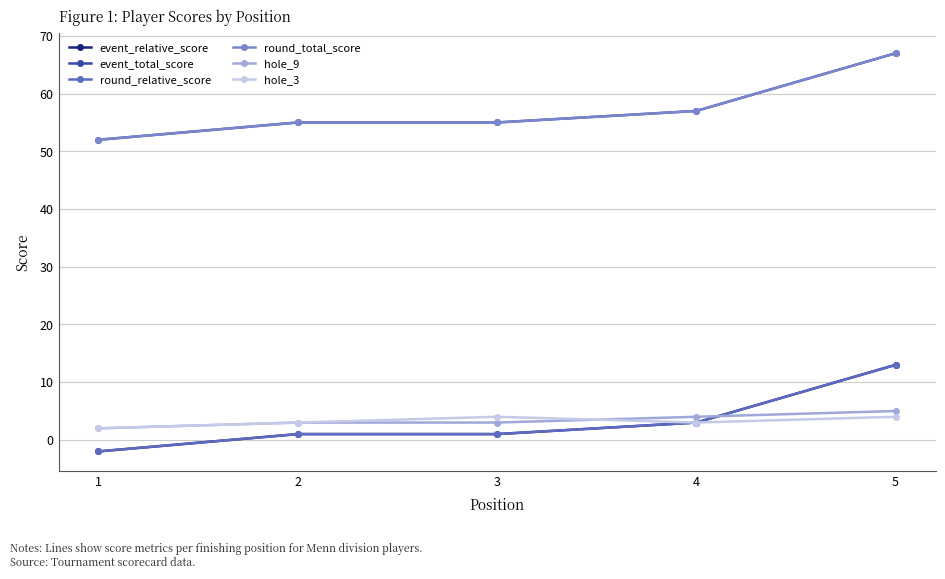

Reading left to right, list all the values displayed in this chart.

event_relative_score: 1=-2	2=1	3=1	4=3	5=13
event_total_score: 1=52	2=55	3=55	4=57	5=67
round_relative_score: 1=-2	2=1	3=1	4=3	5=13
round_total_score: 1=52	2=55	3=55	4=57	5=67
hole_9: 1=2	2=3	3=3	4=4	5=5
hole_3: 1=2	2=3	3=4	4=3	5=4